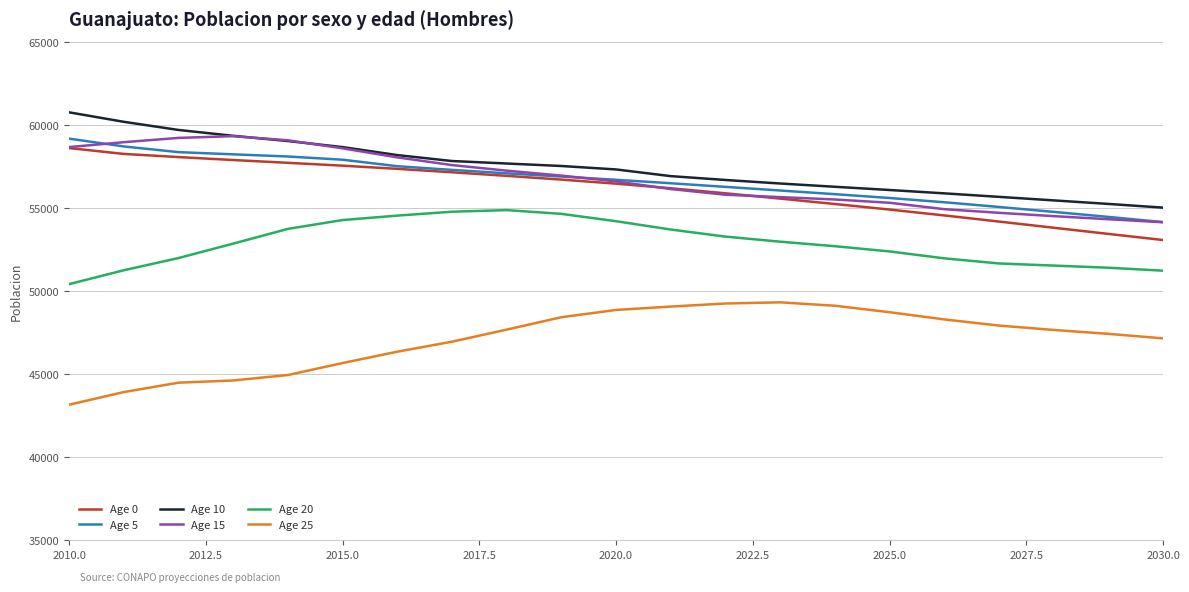

True or false: Age 10 and Age 5 intersect in this chart.

False